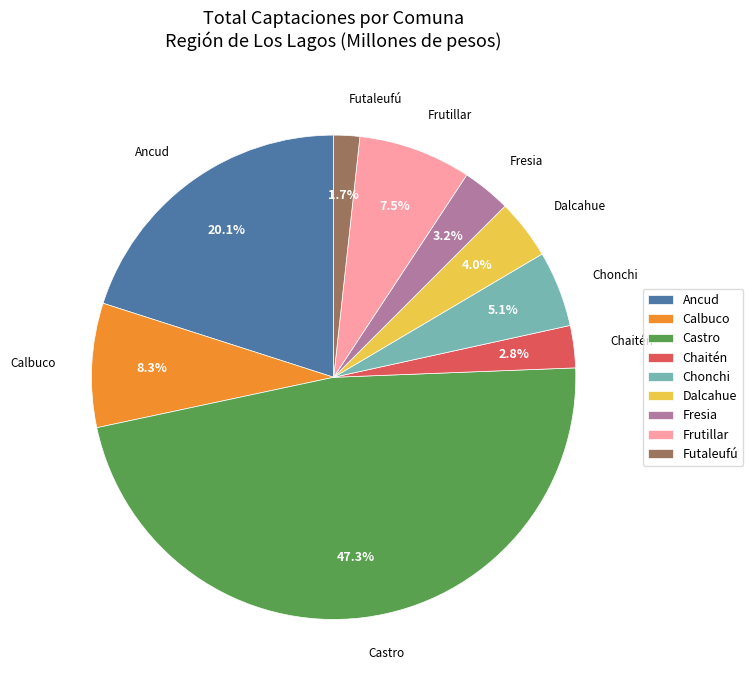

Approximately how many times larger is the value at Chaitén compared to Futaleufú?

1.6